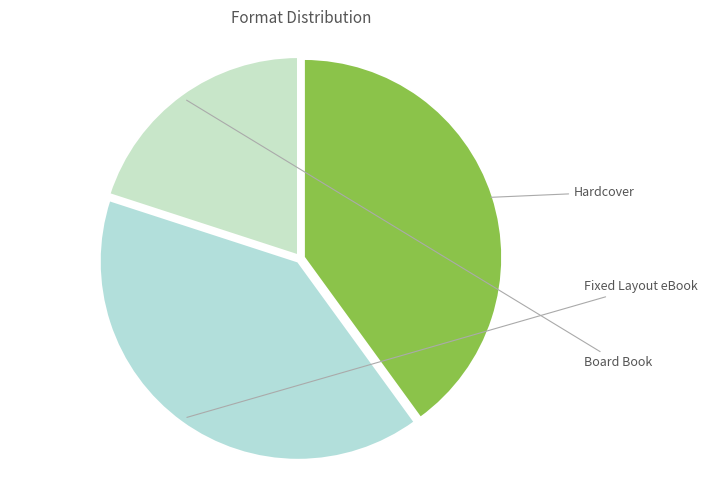

Does any single category account for the majority?

No